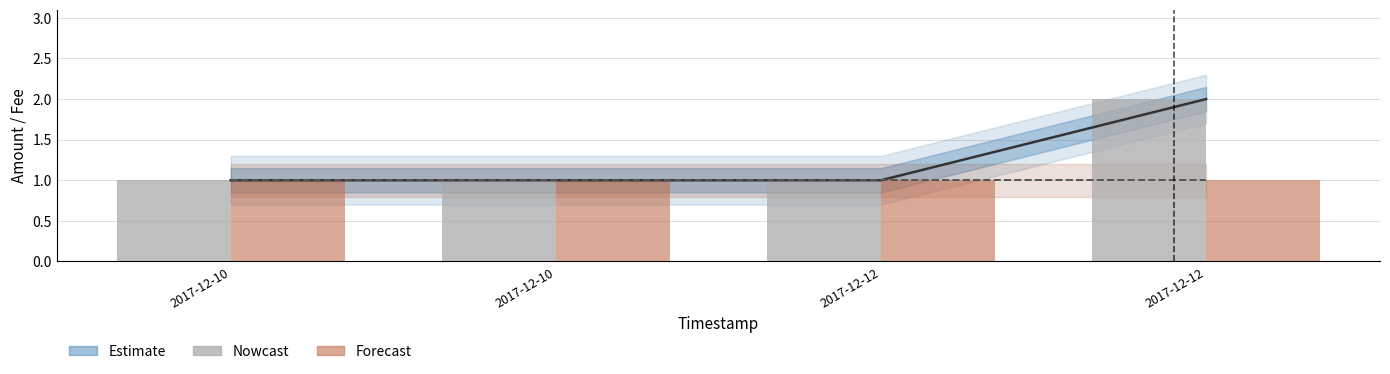

At which label does Nowcast reach its minimum?

2017-12-10